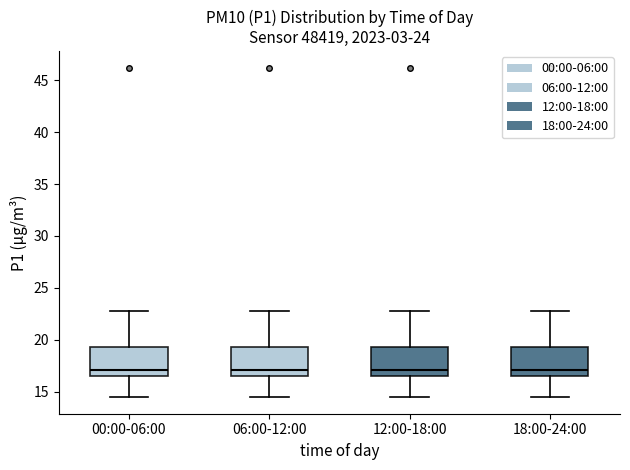

Reading left to right, transcribe this box plot: for each box, give where its median line is, the range the box spans, and where its two whiskers end, as read against the y-axis. The values are not printed on the chart, so give them approximately, as read against the axis.

00:00-06:00: median 17.0, box 16.5 to 19.5, whiskers 14.5 to 23.0
06:00-12:00: median 17.0, box 16.5 to 19.5, whiskers 14.5 to 23.0
12:00-18:00: median 17.0, box 16.5 to 19.5, whiskers 14.5 to 23.0
18:00-24:00: median 17.0, box 16.5 to 19.5, whiskers 14.5 to 23.0